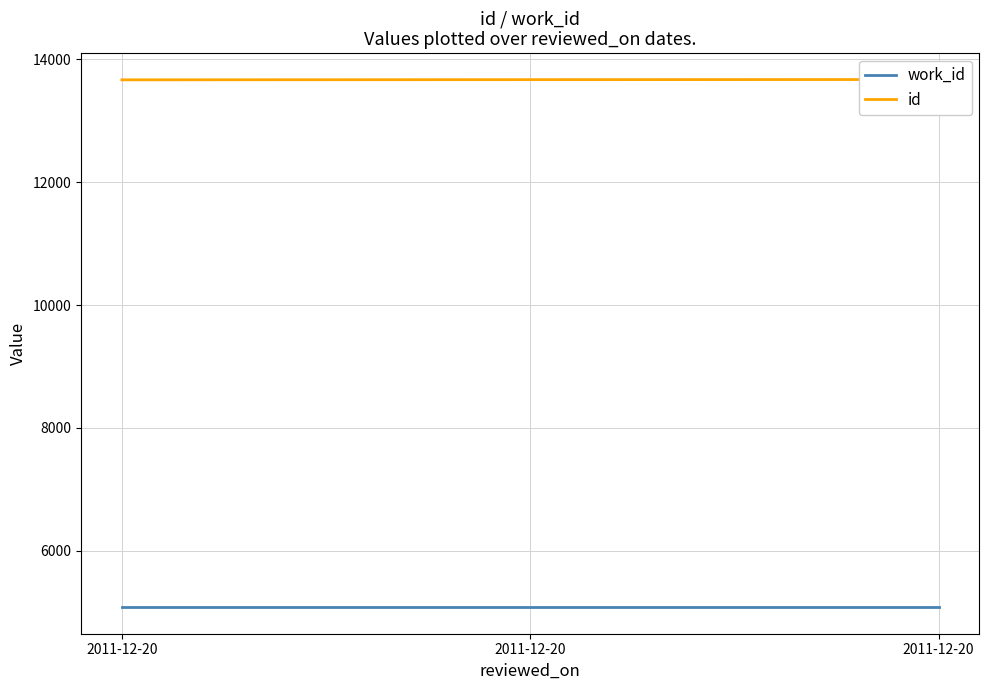

Rank the categories by work_id value from highest to lowest.

2011-12-20, 2011-12-20, 2011-12-20